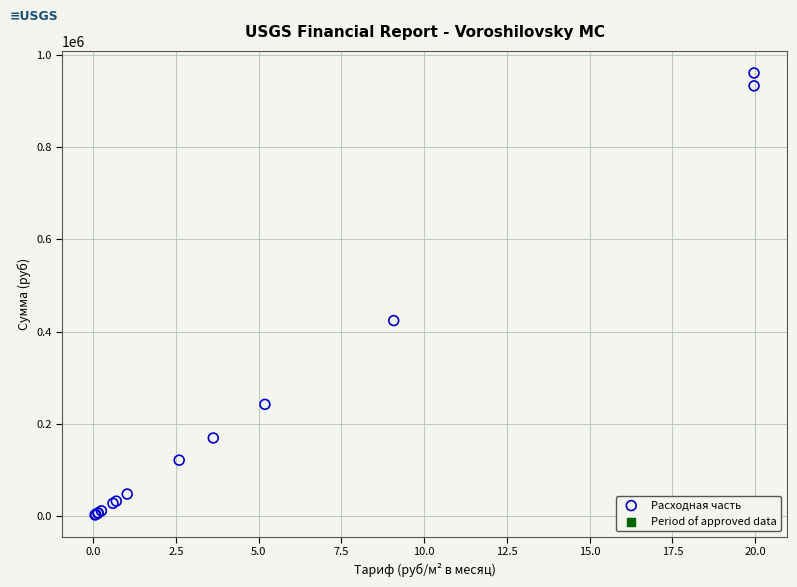

What Y value in the scatter plot is closest to 481908?

424161.0